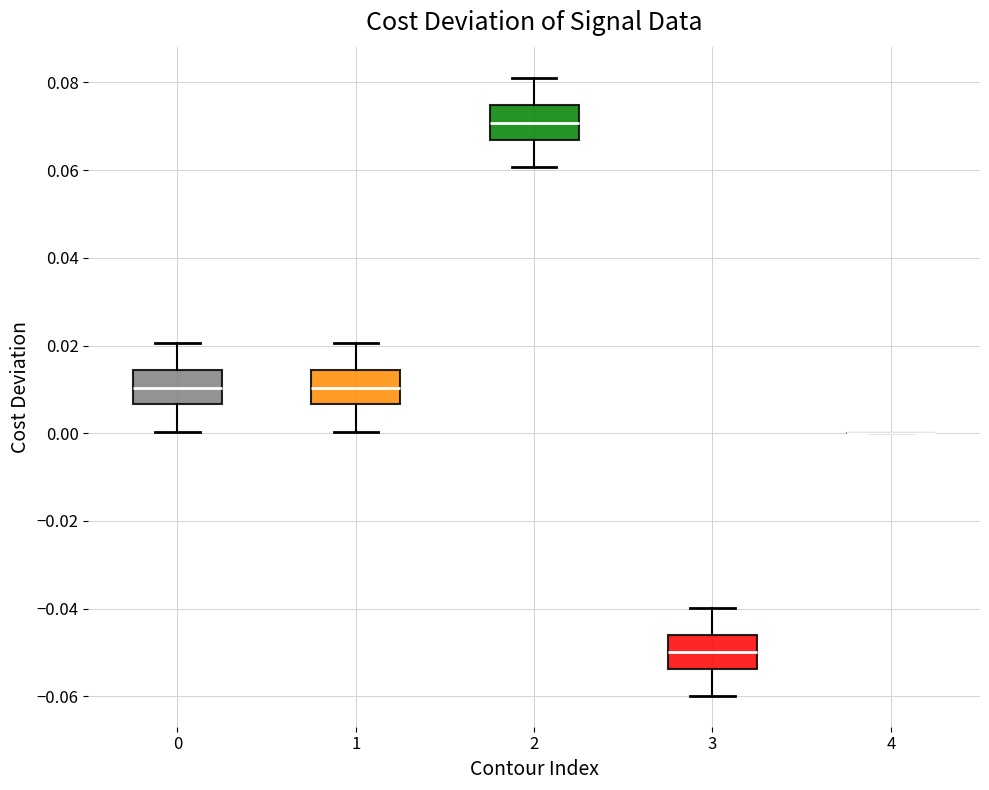

Reading left to right, transcribe this box plot: for each box, give where its median line is, the range the box spans, and where its two whiskers end, as read against the y-axis. The values are not printed on the chart, so give them approximately, as read against the axis.

0: median 0.010, box 0.006 to 0.014, whiskers 0.000 to 0.020
1: median 0.010, box 0.006 to 0.014, whiskers 0.000 to 0.020
2: median 0.070, box 0.066 to 0.074, whiskers 0.060 to 0.082
3: median -0.050, box -0.054 to -0.046, whiskers -0.060 to -0.040
4: box collapsed to a line at 0.000, whiskers 0.000 to 0.000